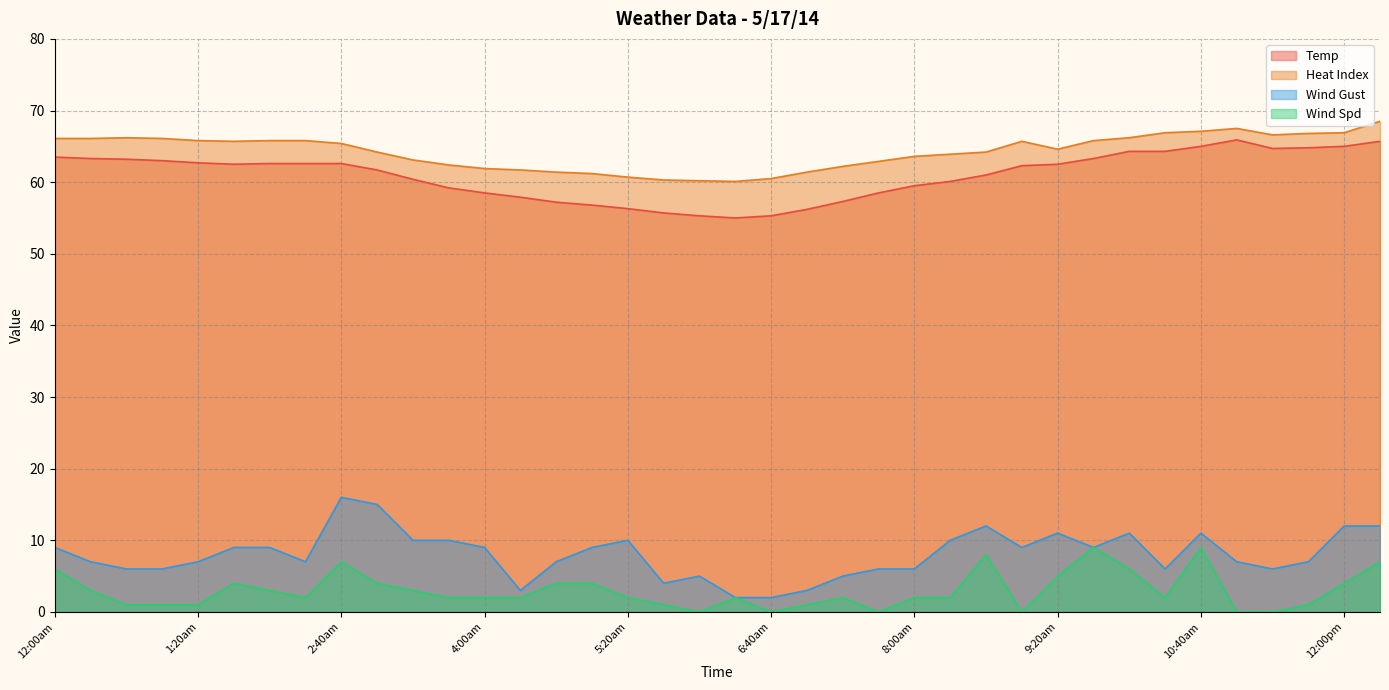

Which series has the widest spread of values?

Wind Gust